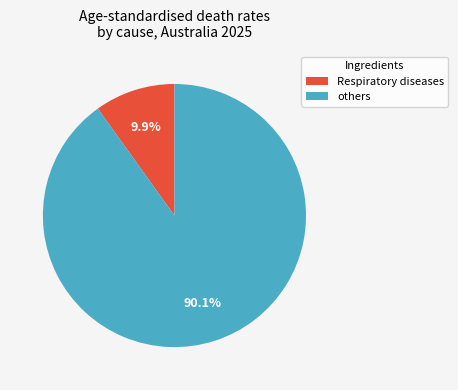

Is there a majority slice in this chart?

Yes